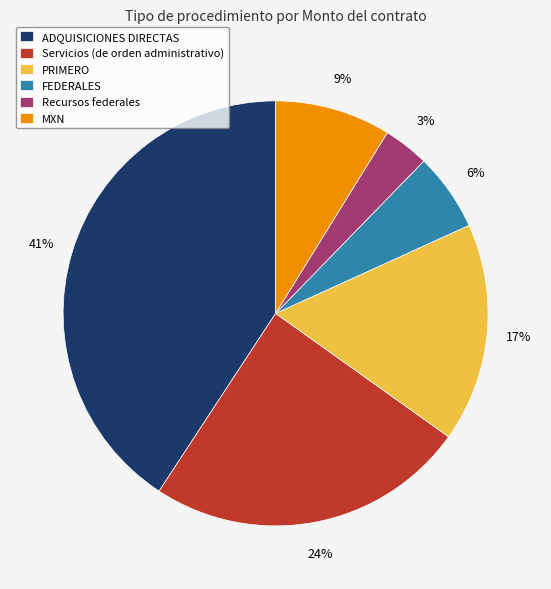

To the nearest percent, what portion does Recursos federales represent?

3%